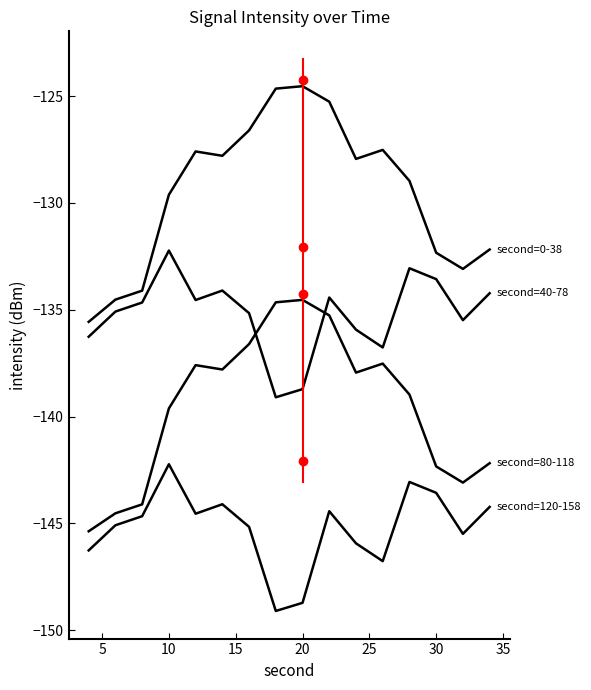

What is the maximum value shown in the chart?

-124.5